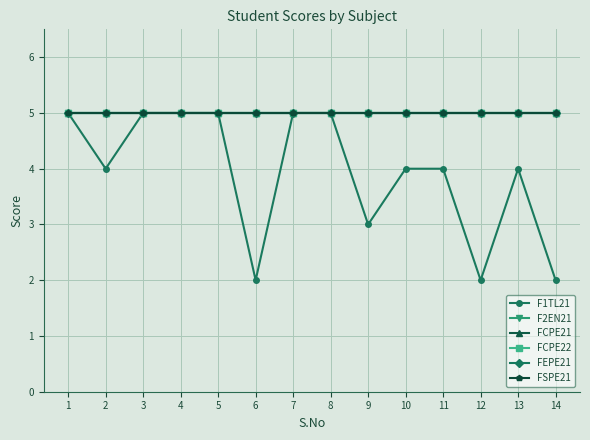

Reading left to right, what are all the values shown in this chart?

F1TL21: 1=5	2=4	3=5	4=5	5=5	6=2	7=5	8=5	9=3	10=4	11=4	12=2	13=4	14=2
F2EN21: 1=5	2=5	3=5	4=5	5=5	6=5	7=5	8=5	9=5	10=5	11=5	12=5	13=5	14=5
FCPE21: 1=5	2=5	3=5	4=5	5=5	6=5	7=5	8=5	9=5	10=5	11=5	12=5	13=5	14=5
FCPE22: 1=5	2=5	3=5	4=5	5=5	6=5	7=5	8=5	9=5	10=5	11=5	12=5	13=5	14=5
FEPE21: 1=5	2=5	3=5	4=5	5=5	6=5	7=5	8=5	9=5	10=5	11=5	12=5	13=5	14=5
FSPE21: 1=5	2=5	3=5	4=5	5=5	6=5	7=5	8=5	9=5	10=5	11=5	12=5	13=5	14=5